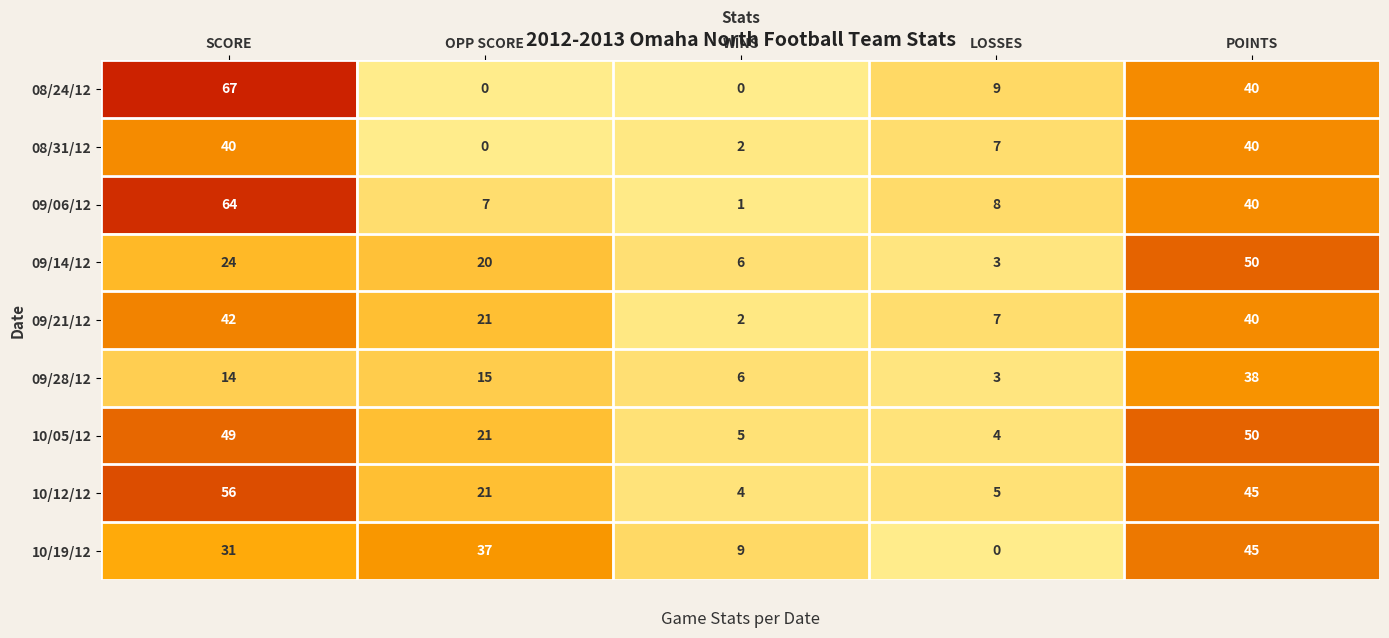

The value of 10/12/12 at WINS is 1. True or false?

False